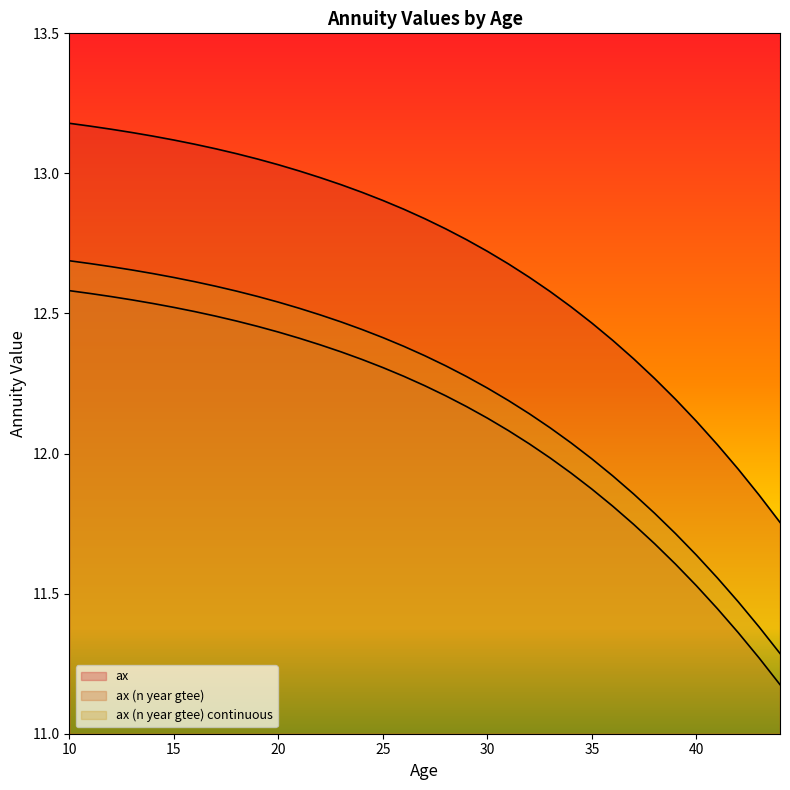

What is the difference between the highest and lowest values at 31?

0.6